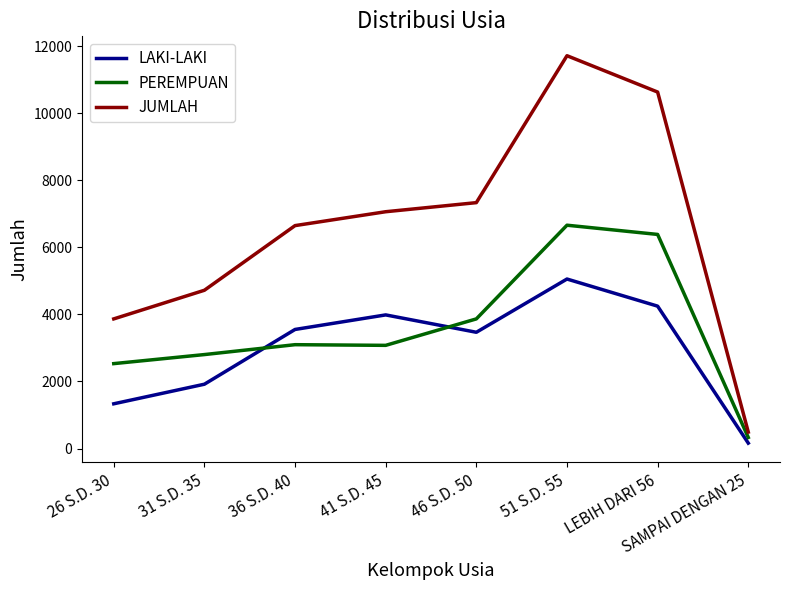

True or false: LAKI-LAKI and JUMLAH cross at least once.

False